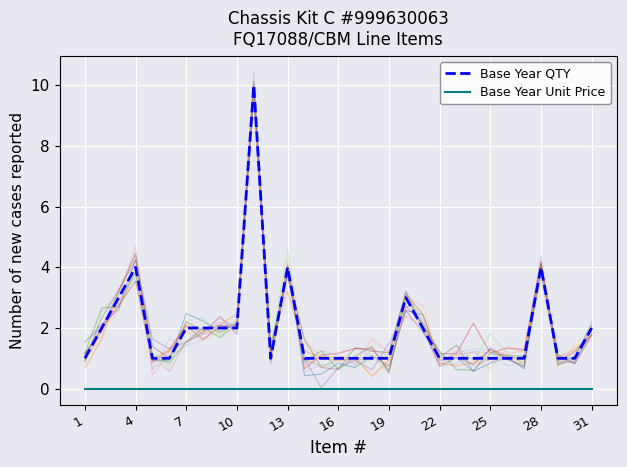

True or false: Base Year QTY and Base Year Unit Price cross at least once.

False